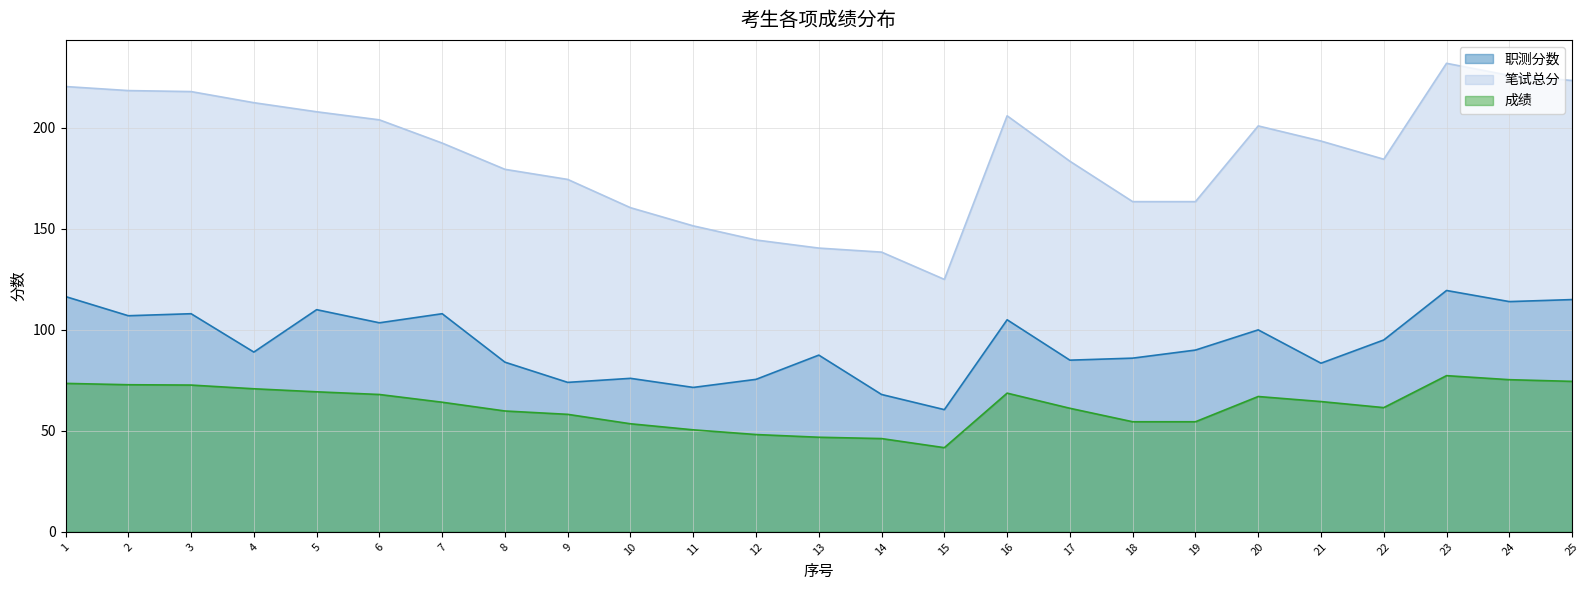

At which category does 职测分数 reach its first local valley?

2